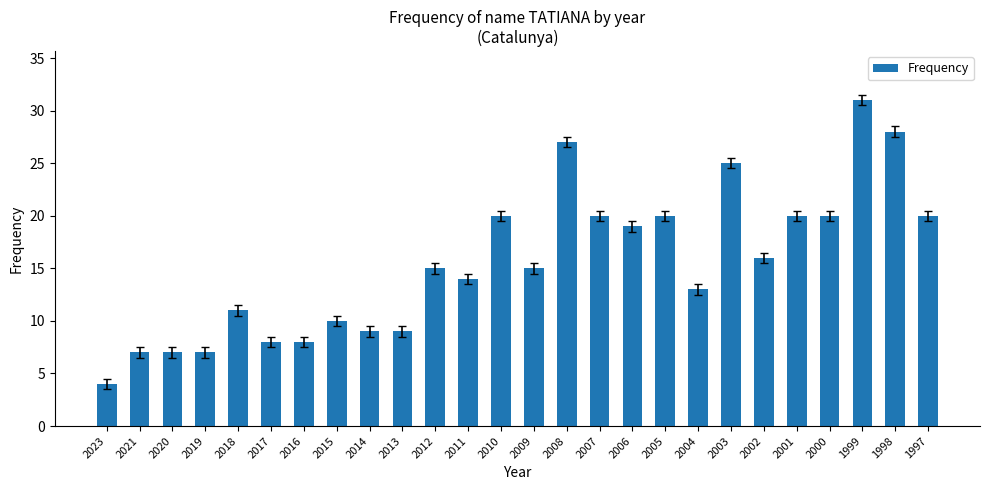

Which category has the highest value across all series?

1999